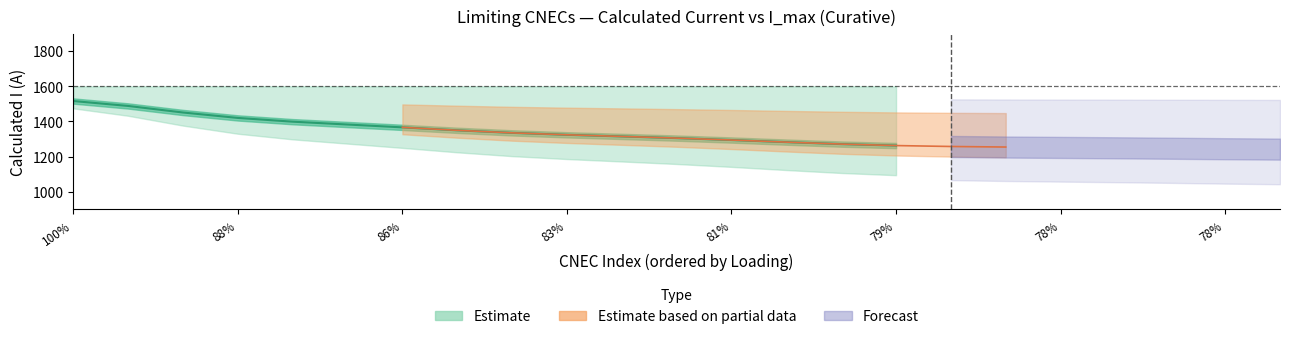

What is the maximum value shown in the chart?

1600